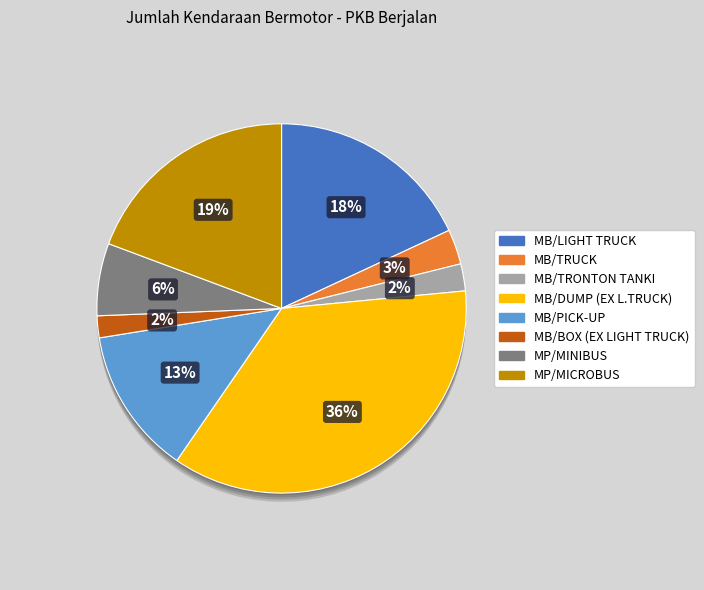

Approximately how many times larger is the value at MB/TRUCK compared to MB/PICK-UP?

0.2